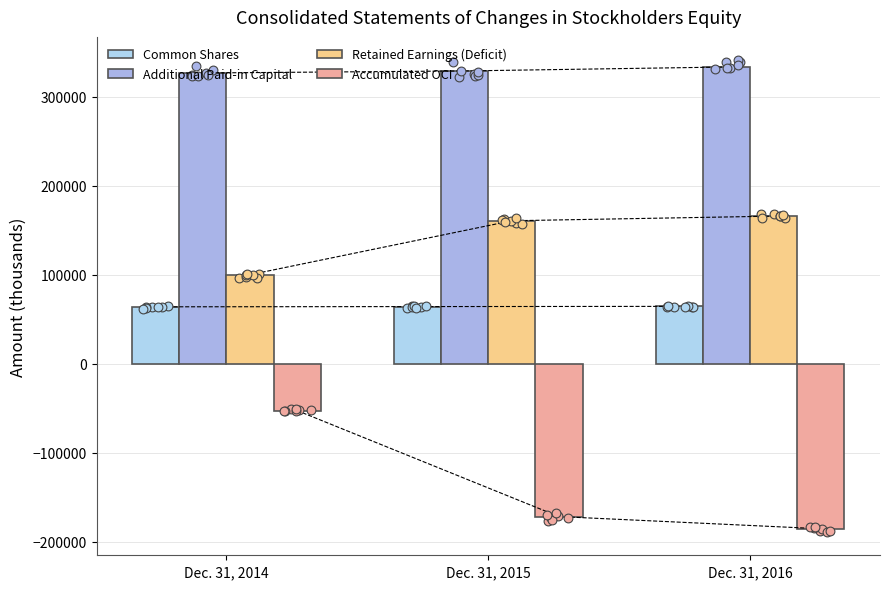

Which series has the largest total across all categories?

Additional Paid-in Capital